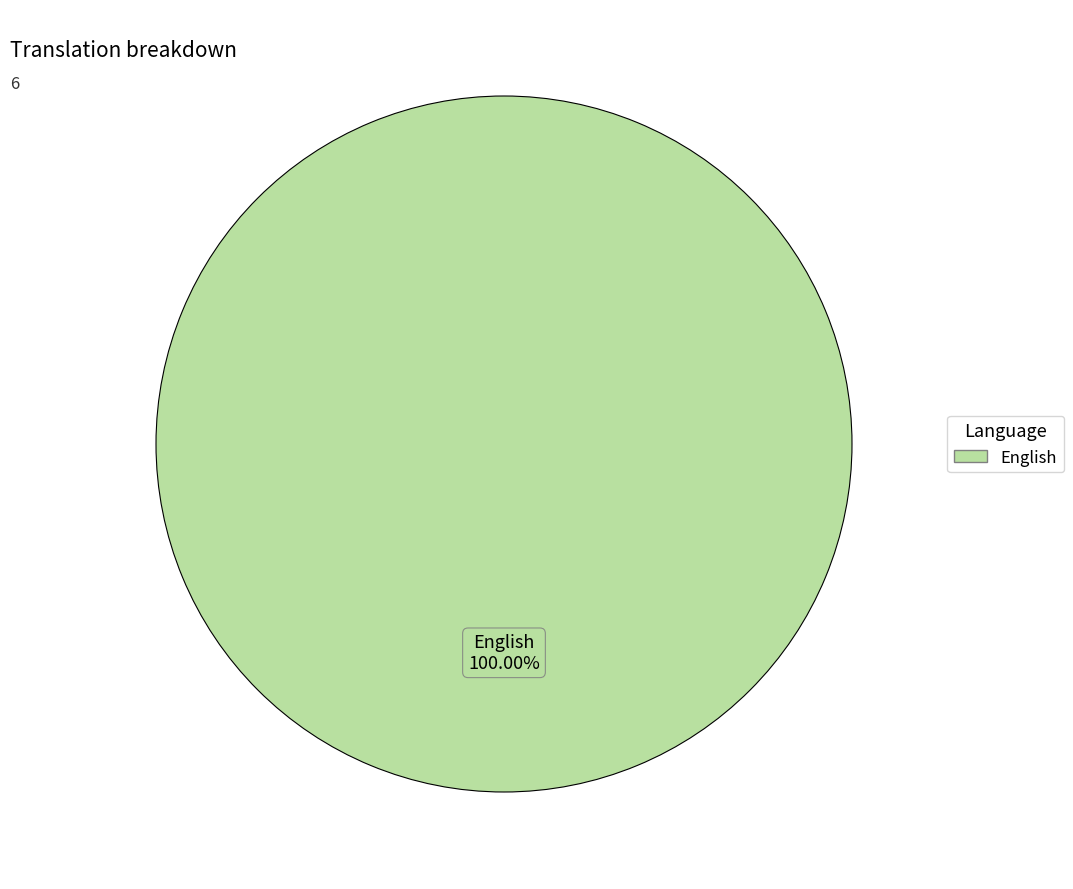

Is there any slice that represents more than half of the pie?

Yes